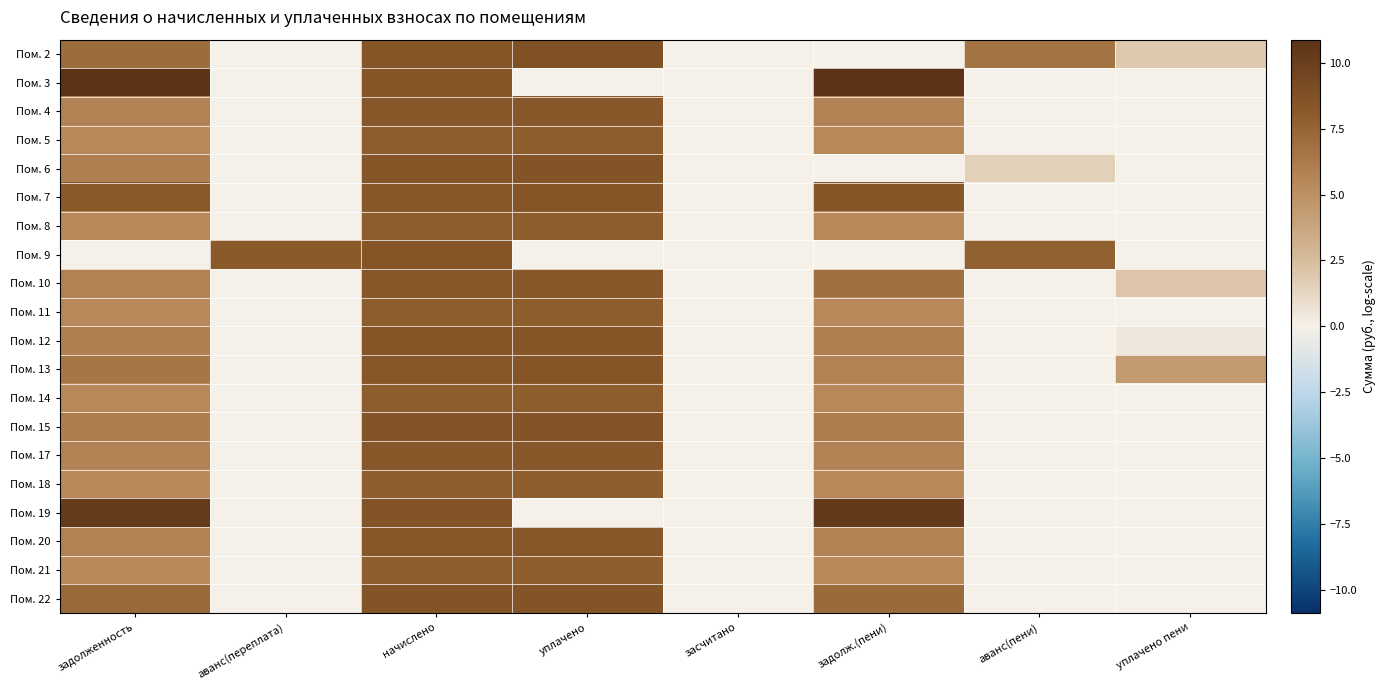

Reading right to left, transcribe all the data shown in this chart.

Пом. 2: уплачено пени=1.9	аванс(пени)=6.7	задолж.(пени)=0.0	засчитано=0.0	уплачено=8.7	начислено=8.5	аванс(переплата)=0.0	задолженность=7.1
Пом. 3: уплачено пени=0.0	аванс(пени)=0.0	задолж.(пени)=10.9	засчитано=0.0	уплачено=0.0	начислено=8.5	аванс(переплата)=0.0	задолженность=10.8
Пом. 4: уплачено пени=0.0	аванс(пени)=0.0	задолж.(пени)=5.8	засчитано=0.0	уплачено=8.3	начислено=8.3	аванс(переплата)=0.0	задолженность=5.8
Пом. 5: уплачено пени=0.0	аванс(пени)=0.0	задолж.(пени)=5.5	засчитано=0.0	уплачено=7.9	начислено=7.9	аванс(переплата)=0.0	задолженность=5.5
Пом. 6: уплачено пени=0.0	аванс(пени)=1.6	задолж.(пени)=0.0	засчитано=0.0	уплачено=8.5	начислено=8.5	аванс(переплата)=0.0	задолженность=6.0
Пом. 7: уплачено пени=0.0	аванс(пени)=0.0	задолж.(пени)=8.4	засчитано=0.0	уплачено=8.5	начислено=8.3	аванс(переплата)=0.0	задолженность=8.2
Пом. 8: уплачено пени=0.0	аванс(пени)=0.0	задолж.(пени)=5.5	засчитано=0.0	уплачено=7.9	начислено=7.9	аванс(переплата)=0.0	задолженность=5.5
Пом. 9: уплачено пени=0.0	аванс(пени)=7.7	задолж.(пени)=0.0	засчитано=0.0	уплачено=0.0	начислено=8.5	аванс(переплата)=8.1	задолженность=0.0
Пом. 10: уплачено пени=2.1	аванс(пени)=0.0	задолж.(пени)=6.9	засчитано=0.0	уплачено=8.3	начислено=8.3	аванс(переплата)=0.0	задолженность=5.8
Пом. 11: уплачено пени=0.0	аванс(пени)=0.0	задолж.(пени)=5.5	засчитано=0.0	уплачено=7.9	начислено=7.9	аванс(переплата)=0.0	задолженность=5.5
Пом. 12: уплачено пени=0.5	аванс(пени)=0.0	задолж.(пени)=6.0	засчитано=0.0	уплачено=8.4	начислено=8.5	аванс(переплата)=0.0	задолженность=6.0
Пом. 13: уплачено пени=4.4	аванс(пени)=0.0	задолж.(пени)=5.8	засчитано=0.0	уплачено=8.4	начислено=8.3	аванс(переплата)=0.0	задолженность=6.5
Пом. 14: уплачено пени=0.0	аванс(пени)=0.0	задолж.(пени)=5.5	засчитано=0.0	уплачено=7.9	начислено=7.9	аванс(переплата)=0.0	задолженность=5.5
Пом. 15: уплачено пени=0.0	аванс(пени)=0.0	задолж.(пени)=6.1	засчитано=0.0	уплачено=8.5	начислено=8.5	аванс(переплата)=0.0	задолженность=6.1
Пом. 17: уплачено пени=0.0	аванс(пени)=0.0	задолж.(пени)=5.8	засчитано=0.0	уплачено=8.3	начислено=8.3	аванс(переплата)=0.0	задолженность=5.8
Пом. 18: уплачено пени=0.0	аванс(пени)=0.0	задолж.(пени)=5.4	засчитано=0.0	уплачено=7.9	начислено=7.9	аванс(переплата)=0.0	задолженность=5.4
Пом. 19: уплачено пени=0.0	аванс(пени)=0.0	задолж.(пени)=10.3	засчитано=0.0	уплачено=0.0	начислено=8.6	аванс(переплата)=0.0	задолженность=10.2
Пом. 20: уплачено пени=0.0	аванс(пени)=0.0	задолж.(пени)=5.8	засчитано=0.0	уплачено=8.3	начислено=8.3	аванс(переплата)=0.0	задолженность=5.8
Пом. 21: уплачено пени=0.0	аванс(пени)=0.0	задолж.(пени)=5.4	засчитано=0.0	уплачено=7.9	начислено=7.9	аванс(переплата)=0.0	задолженность=5.4
Пом. 22: уплачено пени=0.0	аванс(пени)=0.0	задолж.(пени)=7.1	засчитано=0.0	уплачено=8.6	начислено=8.6	аванс(переплата)=0.0	задолженность=7.3